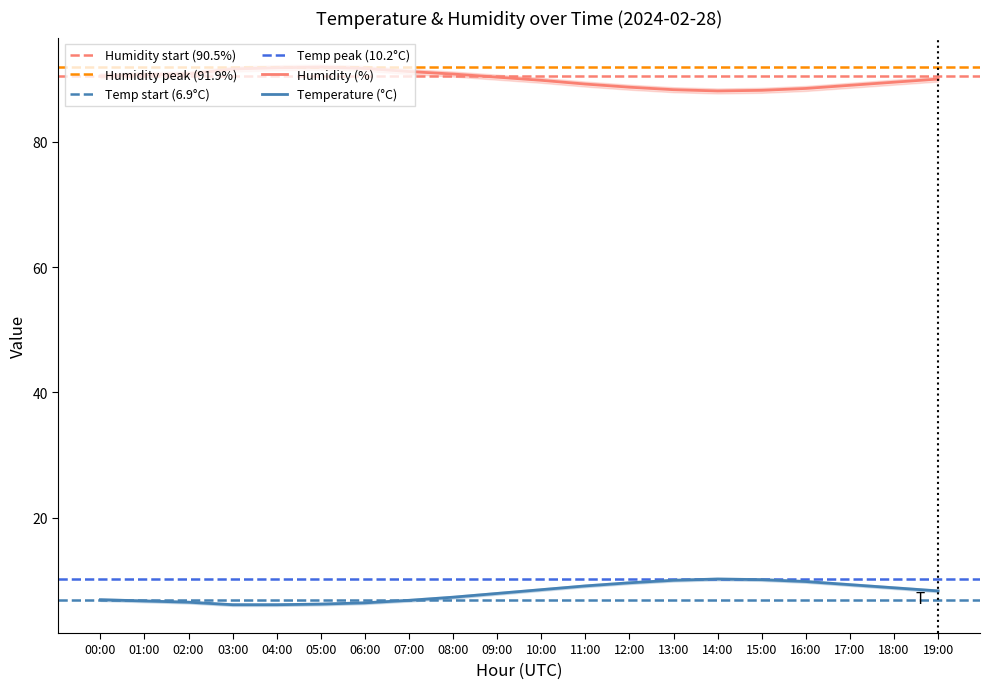

What position from the right is 14:00?

6